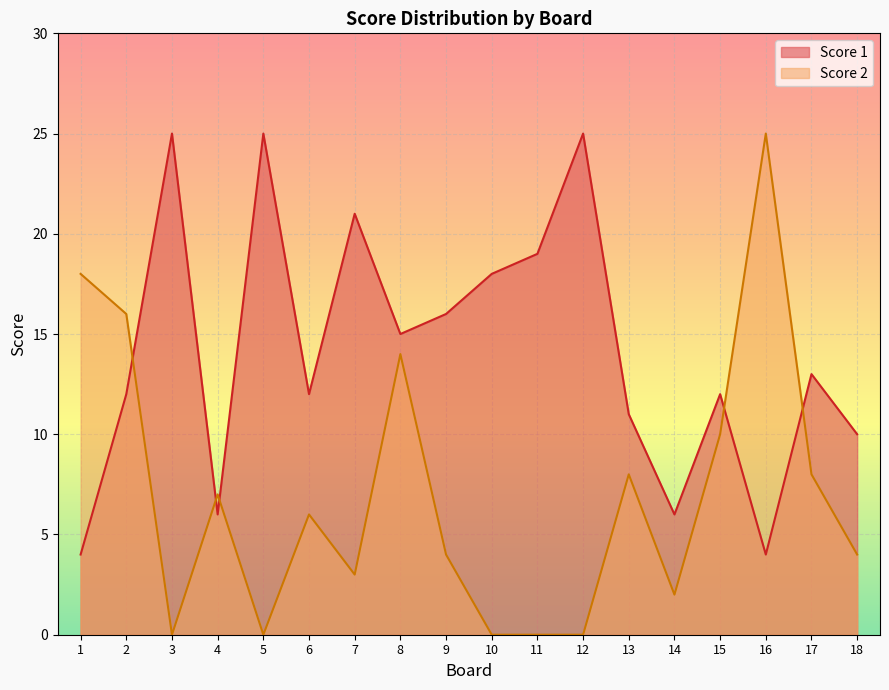

At which label does Score 2 first exceed 6?

1